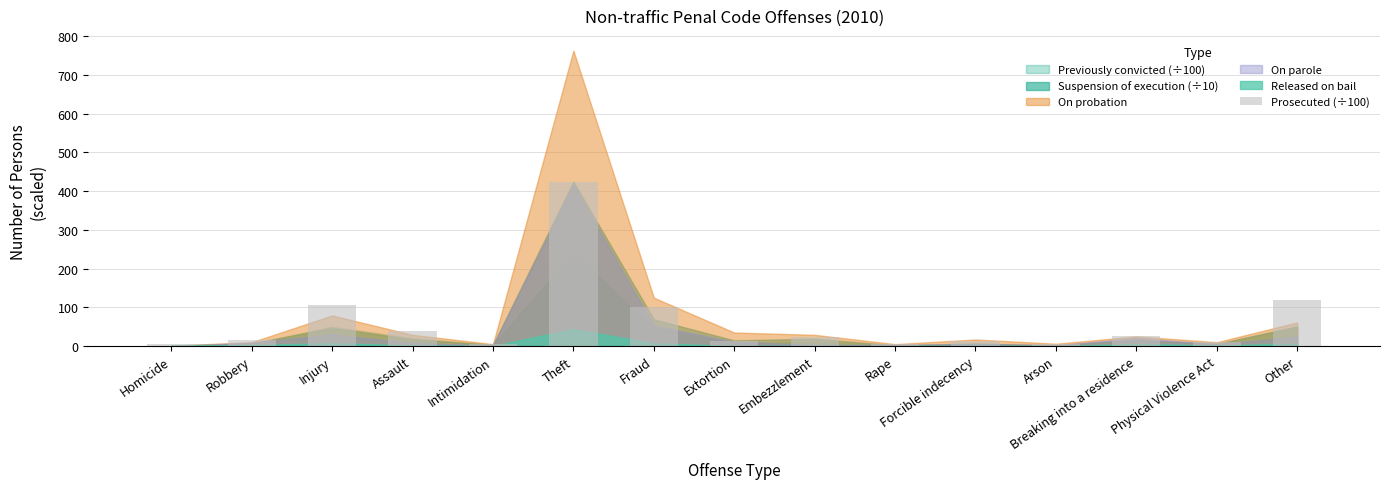

What is the minimum value shown in the chart?

4.1